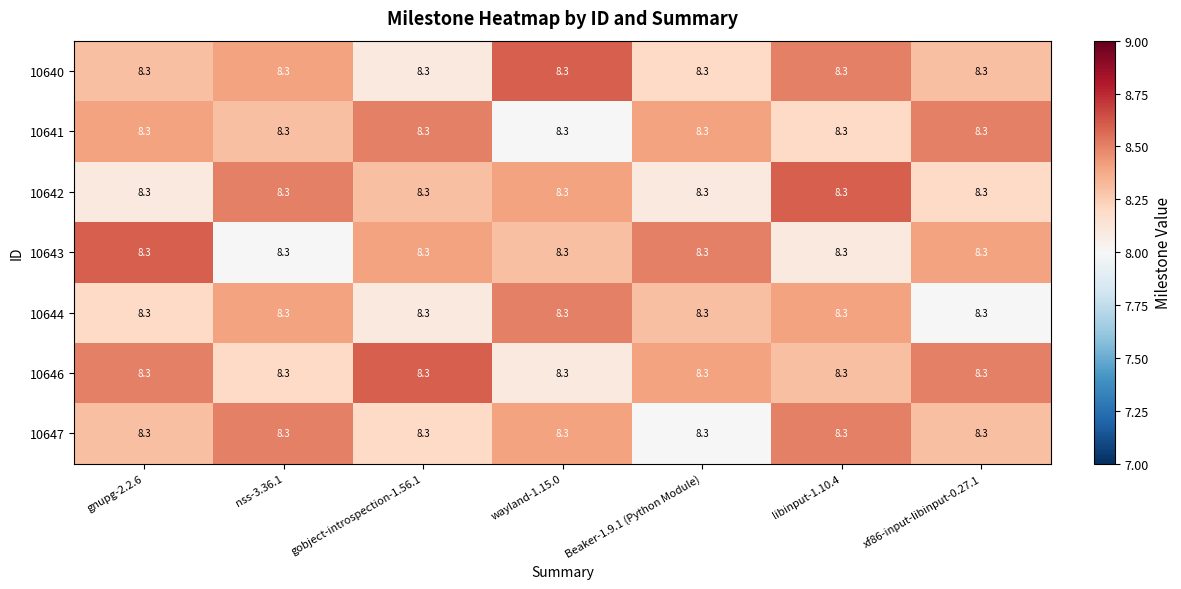

Reading left to right, extract all data points from this chart.

10640: gnupg-2.2.6=8.3	nss-3.36.1=8.3	gobject-introspection-1.56.1=8.3	wayland-1.15.0=8.3	Beaker-1.9.1 (Python Module)=8.3	libinput-1.10.4=8.3	xf86-input-libinput-0.27.1=8.3
10641: gnupg-2.2.6=8.3	nss-3.36.1=8.3	gobject-introspection-1.56.1=8.3	wayland-1.15.0=8.3	Beaker-1.9.1 (Python Module)=8.3	libinput-1.10.4=8.3	xf86-input-libinput-0.27.1=8.3
10642: gnupg-2.2.6=8.3	nss-3.36.1=8.3	gobject-introspection-1.56.1=8.3	wayland-1.15.0=8.3	Beaker-1.9.1 (Python Module)=8.3	libinput-1.10.4=8.3	xf86-input-libinput-0.27.1=8.3
10643: gnupg-2.2.6=8.3	nss-3.36.1=8.3	gobject-introspection-1.56.1=8.3	wayland-1.15.0=8.3	Beaker-1.9.1 (Python Module)=8.3	libinput-1.10.4=8.3	xf86-input-libinput-0.27.1=8.3
10644: gnupg-2.2.6=8.3	nss-3.36.1=8.3	gobject-introspection-1.56.1=8.3	wayland-1.15.0=8.3	Beaker-1.9.1 (Python Module)=8.3	libinput-1.10.4=8.3	xf86-input-libinput-0.27.1=8.3
10646: gnupg-2.2.6=8.3	nss-3.36.1=8.3	gobject-introspection-1.56.1=8.3	wayland-1.15.0=8.3	Beaker-1.9.1 (Python Module)=8.3	libinput-1.10.4=8.3	xf86-input-libinput-0.27.1=8.3
10647: gnupg-2.2.6=8.3	nss-3.36.1=8.3	gobject-introspection-1.56.1=8.3	wayland-1.15.0=8.3	Beaker-1.9.1 (Python Module)=8.3	libinput-1.10.4=8.3	xf86-input-libinput-0.27.1=8.3